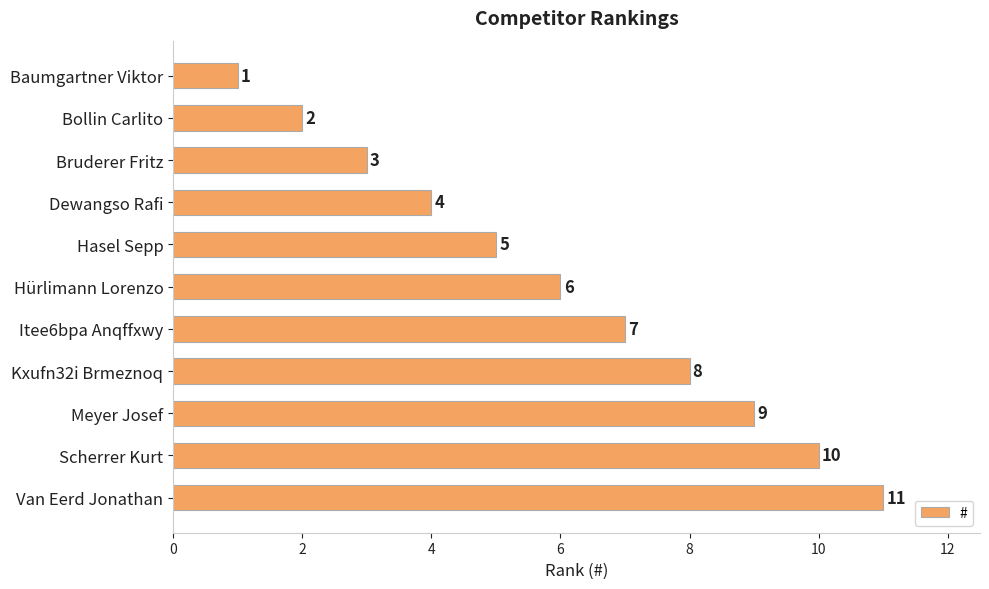

Where is the data nearest to the value 6?

Hürlimann Lorenzo